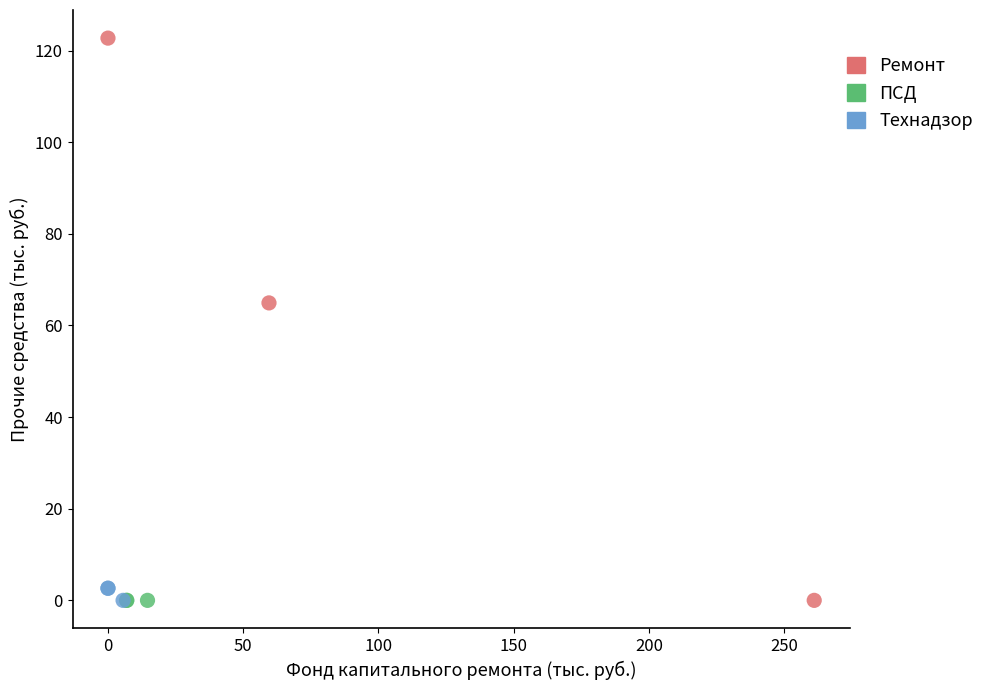

Which series reaches the maximum Y coordinate?

Ремонт